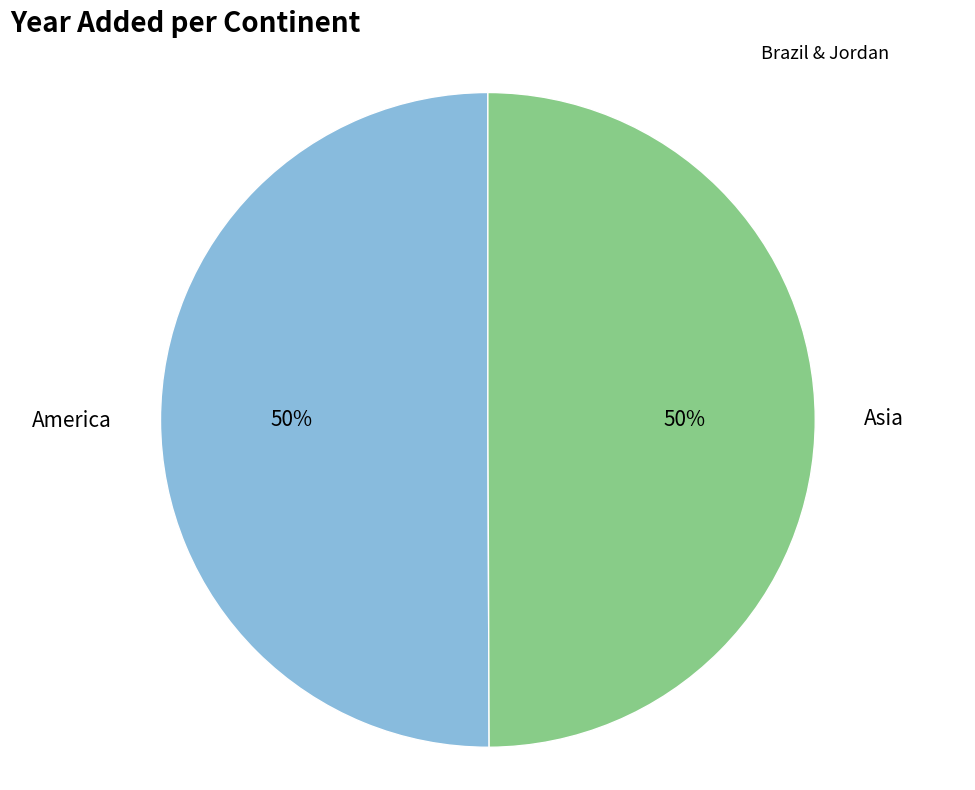

To the nearest percent, what is the average slice percentage?

50%